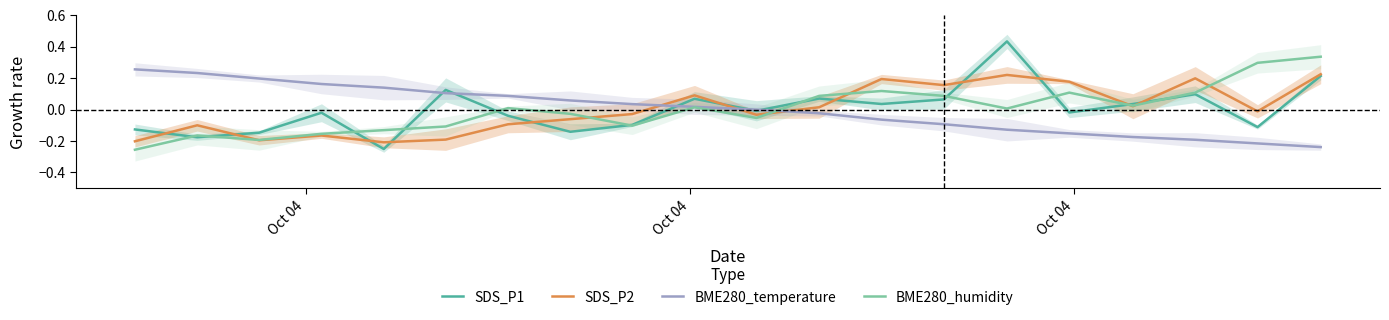

List the labels in order of BME280_humidity value, largest first.

19, 18, 12, 15, 17, 11, 13, 16, 9, 6, 14, 7, 10, 8, 5, 4, 3, Oct 04, Oct 04, Oct 04